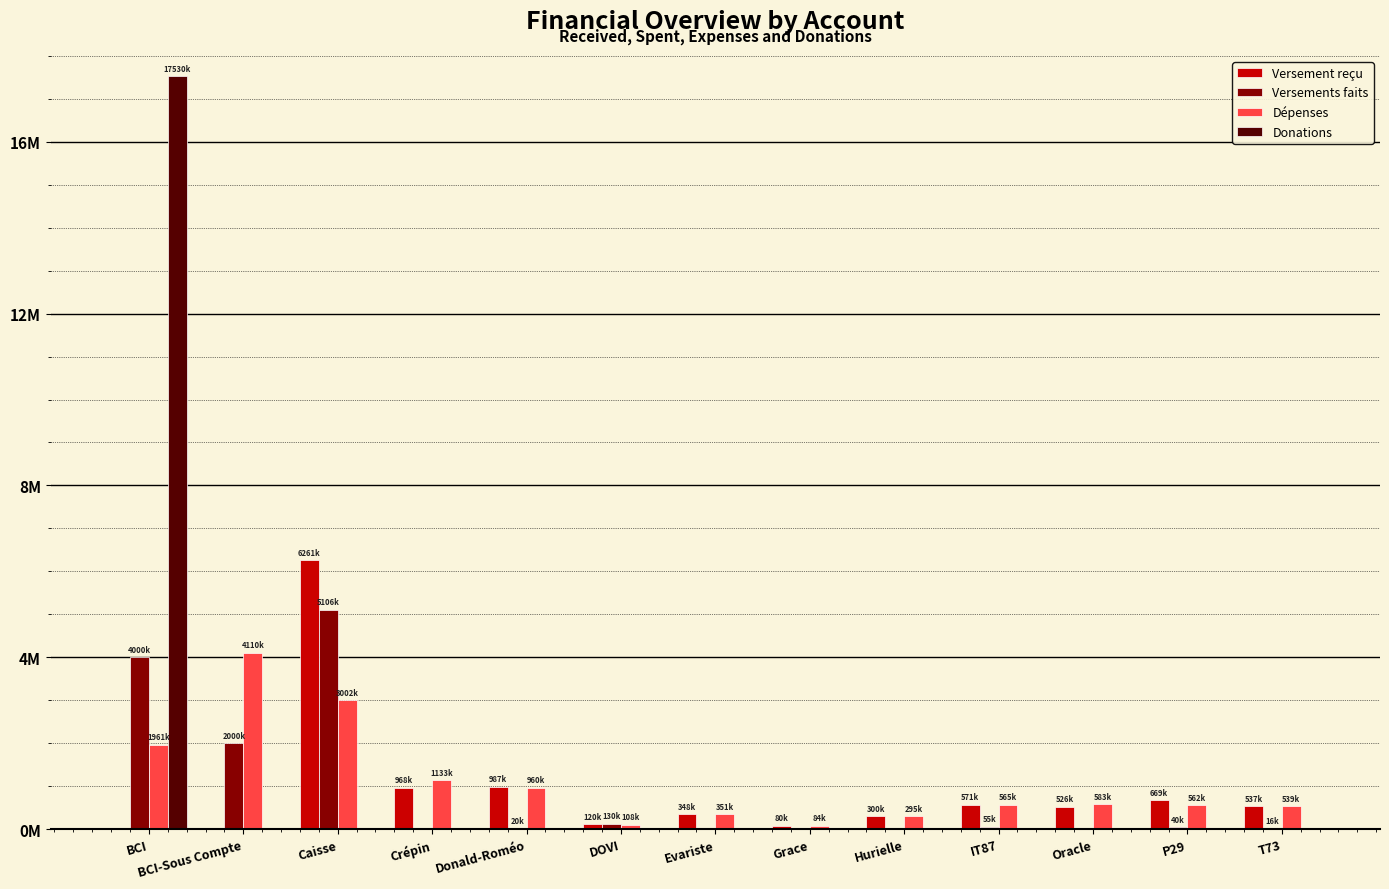

What value does the Versements faits series have at BCI?

4000000